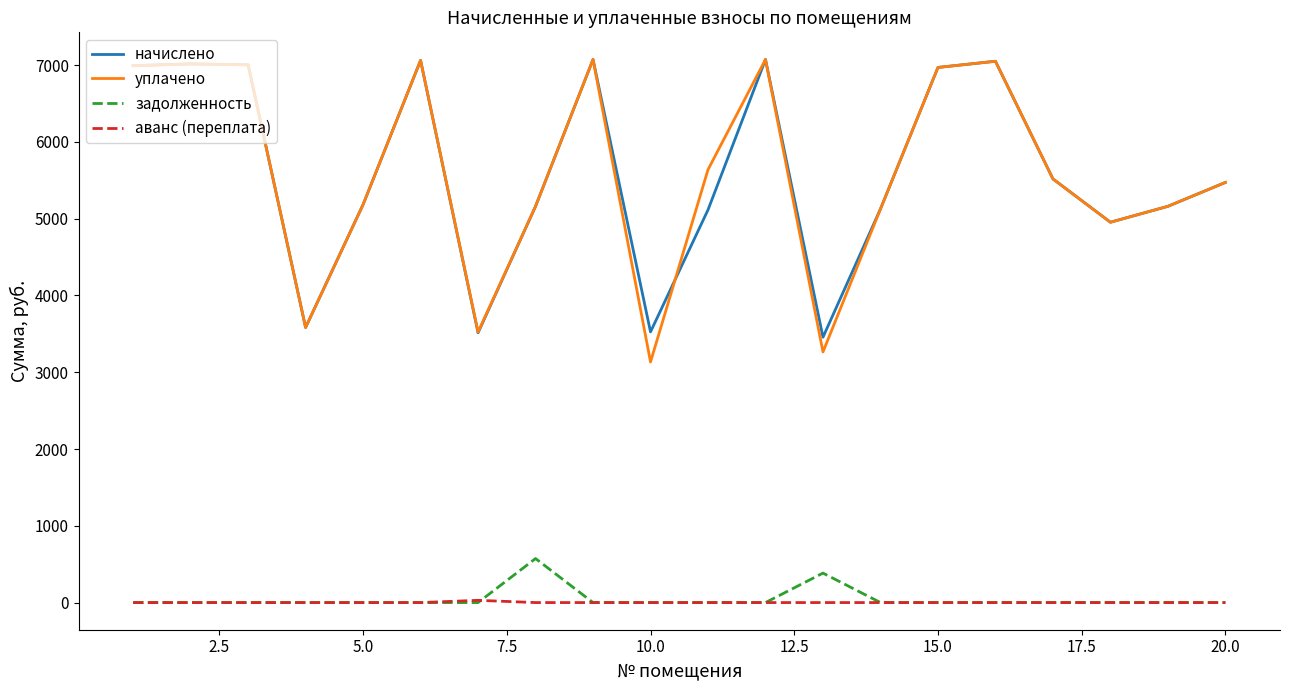

Which series has the largest range (max minus min)?

уплачено